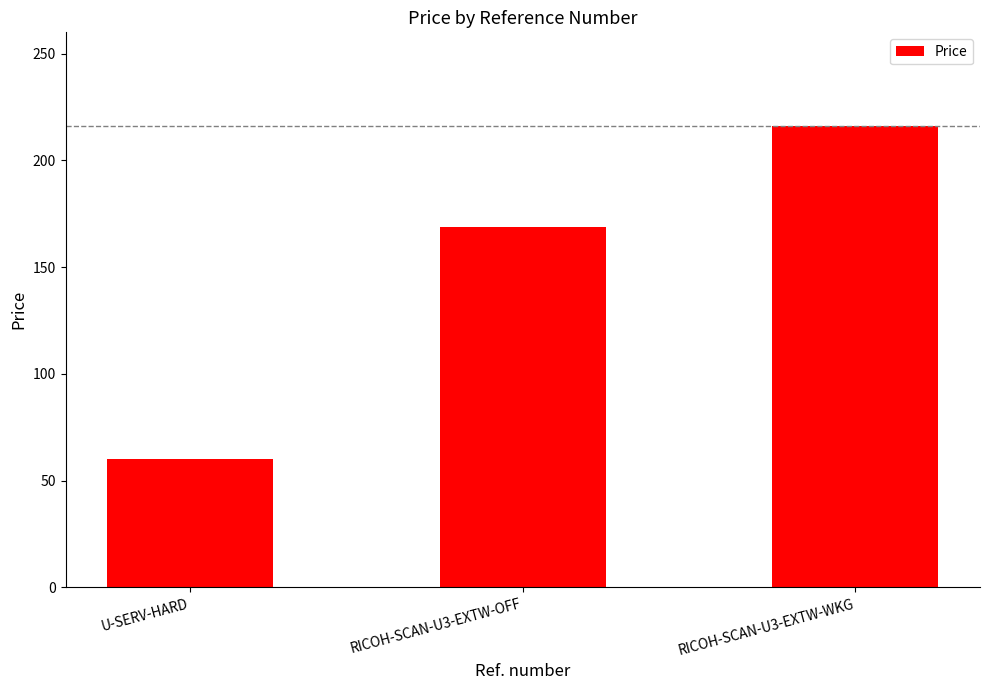

Count the values in the range 60 to 216.

3